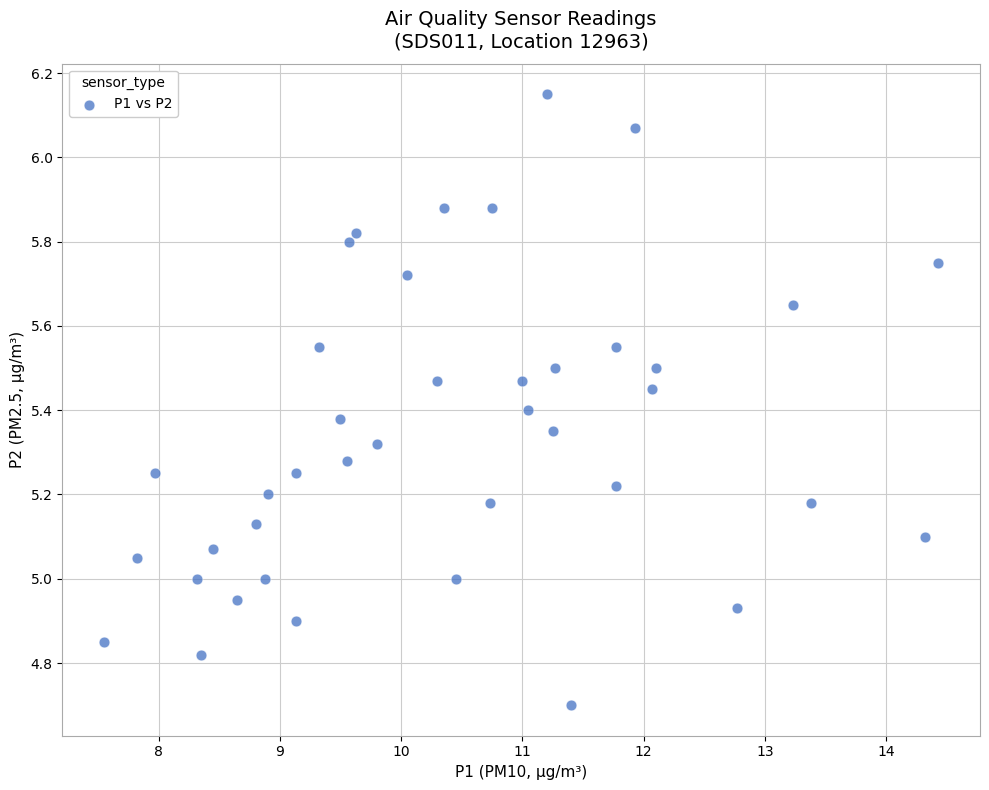

What is the range of X values (max minus min)?

6.9